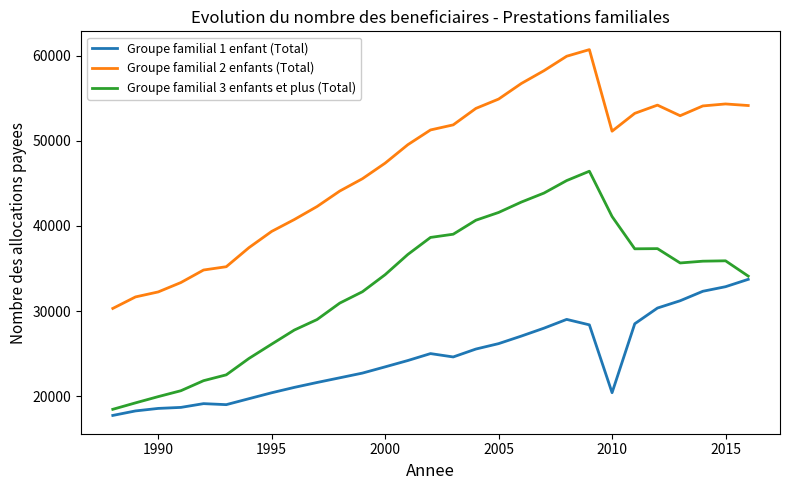

How many lines are shown in the chart?

3